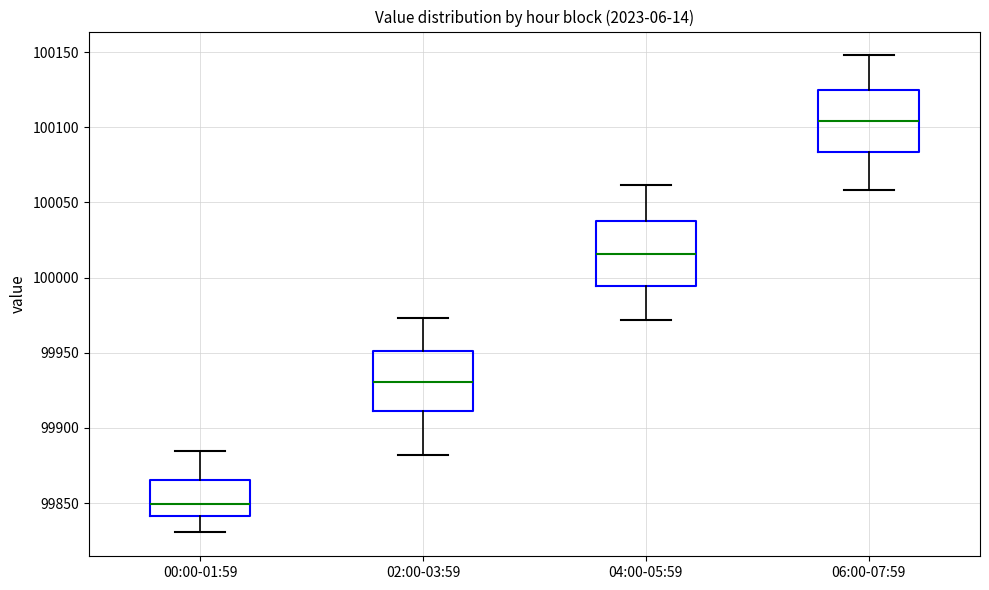

Reading left to right, transcribe this box plot: for each box, give where its median line is, the range the box spans, and where its two whiskers end, as read against the y-axis. The values are not printed on the chart, so give them approximately, as read against the axis.

00:00-01:59: median 99850, box 99840 to 99865, whiskers 99830 to 99885
02:00-03:59: median 99930, box 99910 to 99950, whiskers 99880 to 99975
04:00-05:59: median 100015, box 99995 to 100035, whiskers 99970 to 100060
06:00-07:59: median 100105, box 100085 to 100125, whiskers 100060 to 100150